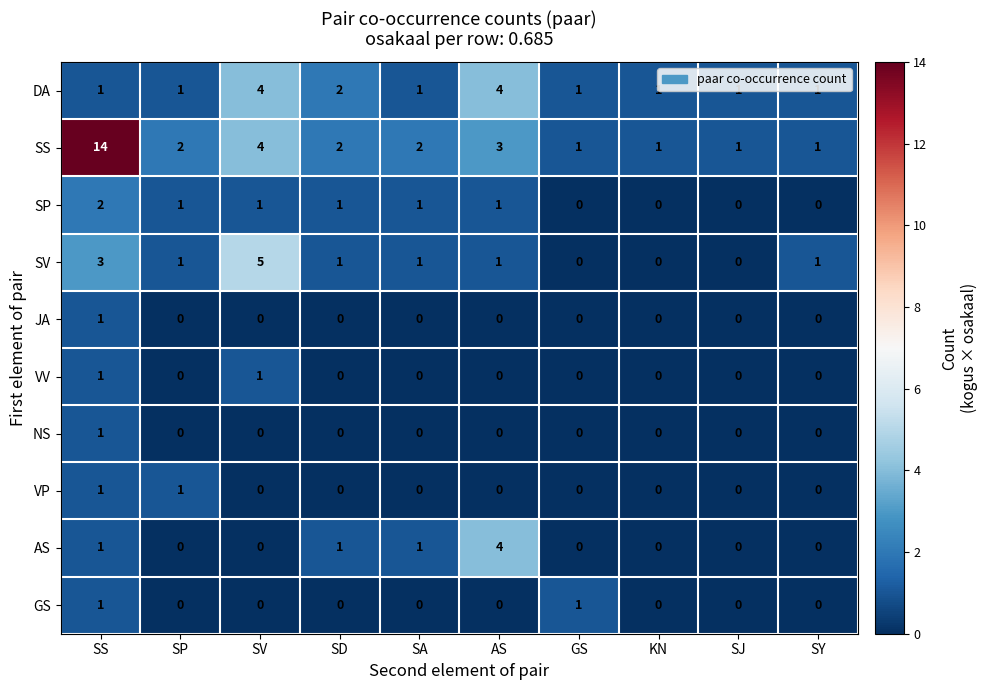

What is the total value across all series at SS?

26